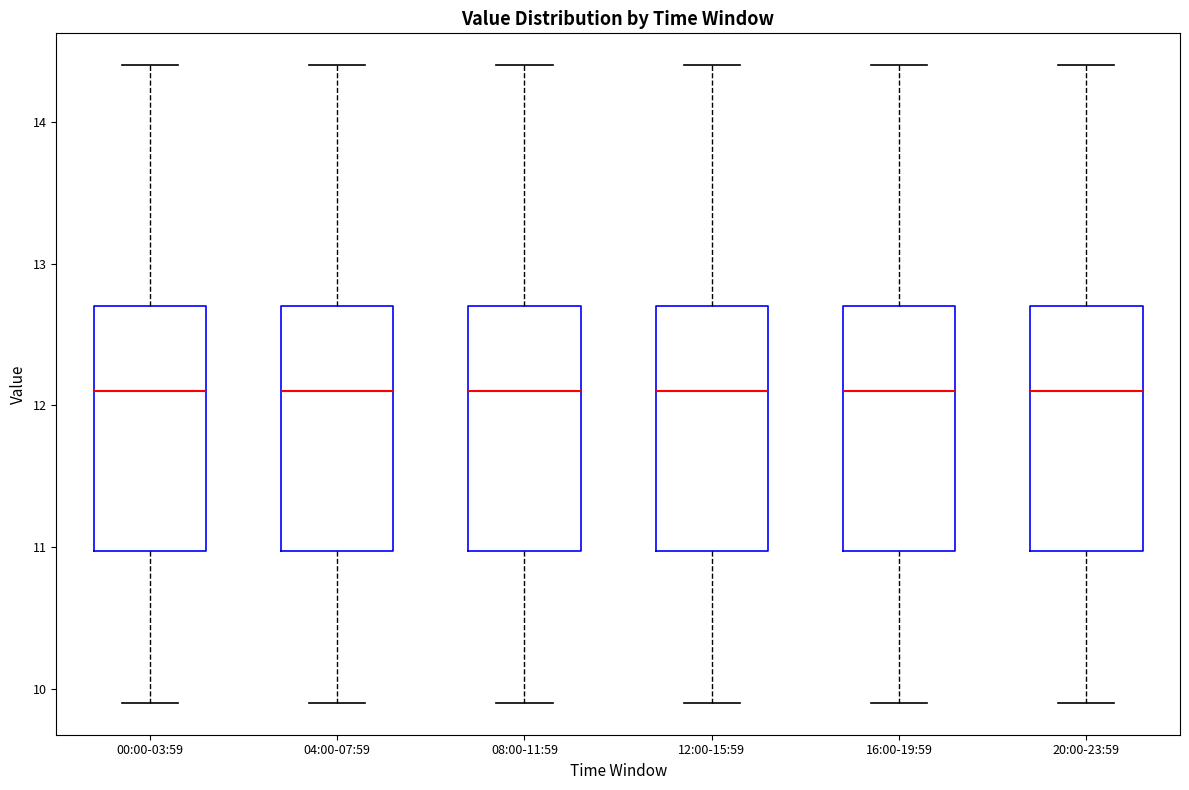

Reading left to right, transcribe this box plot: for each box, give where its median line is, the range the box spans, and where its two whiskers end, as read against the y-axis. The values are not printed on the chart, so give them approximately, as read against the axis.

00:00-03:59: median 12.1, box 11.0 to 12.7, whiskers 9.9 to 14.4
04:00-07:59: median 12.1, box 11.0 to 12.7, whiskers 9.9 to 14.4
08:00-11:59: median 12.1, box 11.0 to 12.7, whiskers 9.9 to 14.4
12:00-15:59: median 12.1, box 11.0 to 12.7, whiskers 9.9 to 14.4
16:00-19:59: median 12.1, box 11.0 to 12.7, whiskers 9.9 to 14.4
20:00-23:59: median 12.1, box 11.0 to 12.7, whiskers 9.9 to 14.4